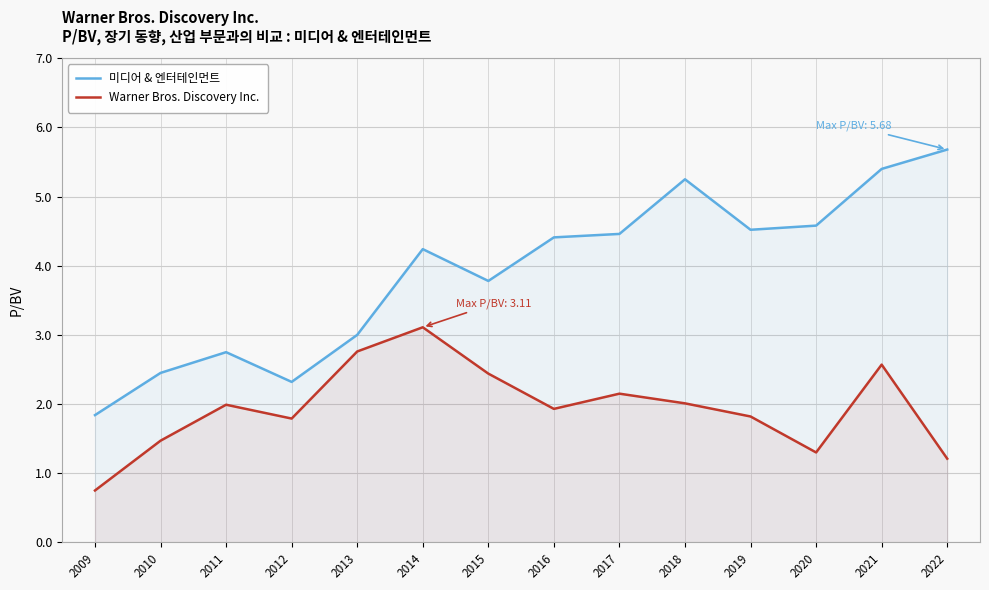

What is the difference between the second highest and second lowest values in the Warner Bros. Discovery Inc. series?

1.5